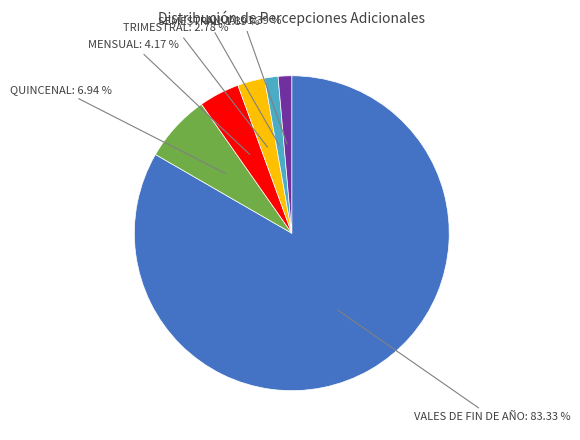

What percentage is the TRIMESTRAL slice, to the nearest percent?

3%